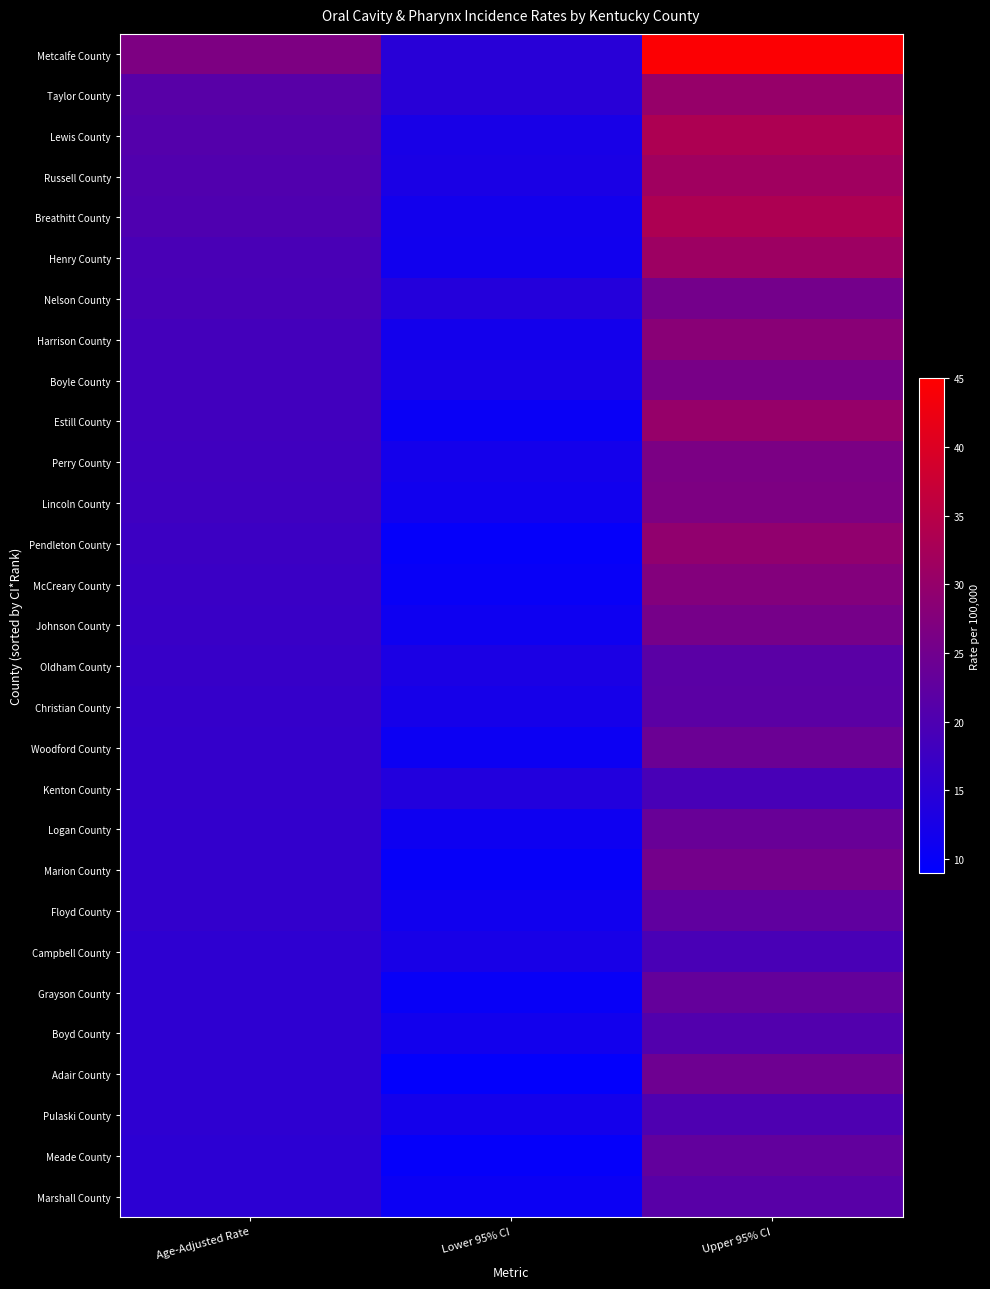

What is the total value across all series at Upper 95% CI?

759.9